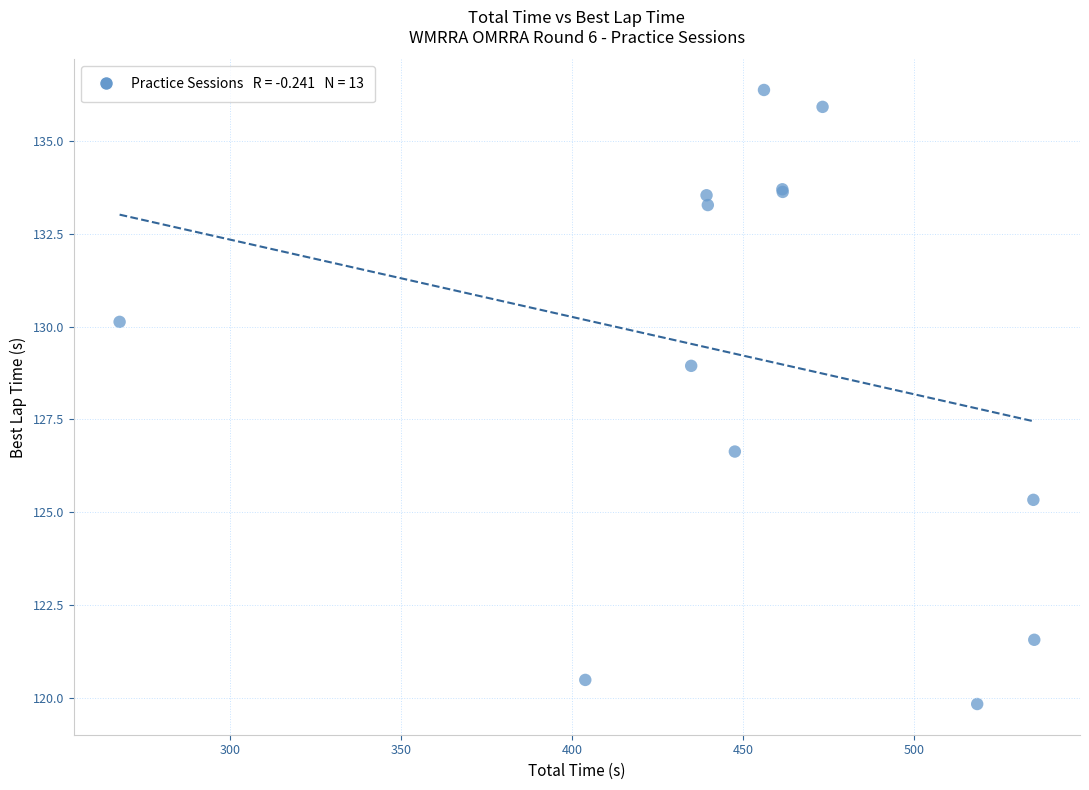

What Y value in the scatter plot is closest to 128?

128.9